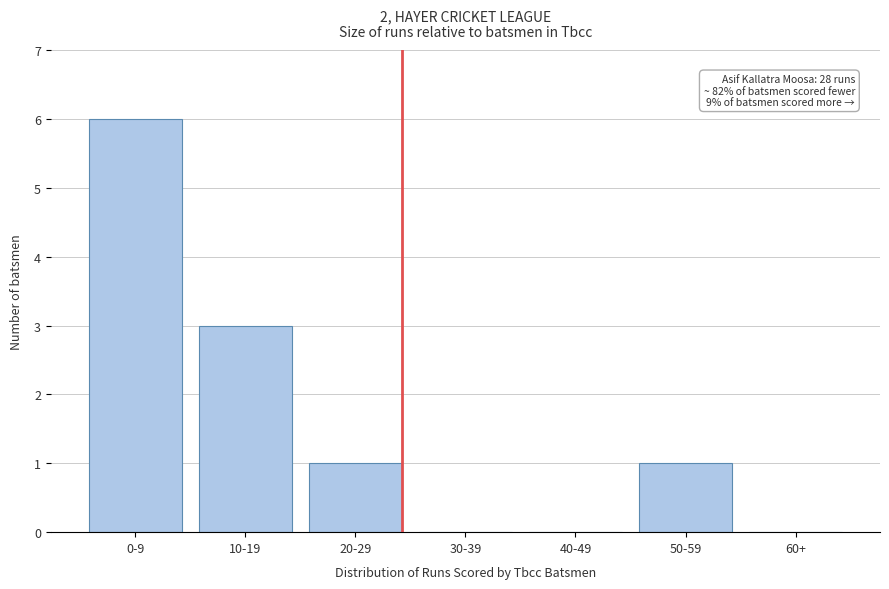

Reading right to left, list all the values displayed in this chart.

60+=0	50-59=1	40-49=0	30-39=0	20-29=1	10-19=3	0-9=6